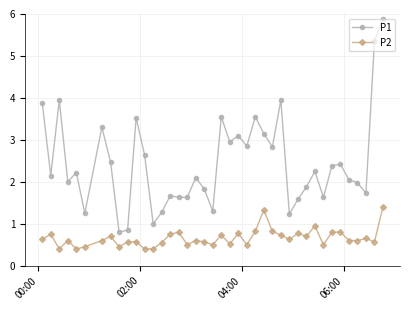

True or false: P2 and P1 intersect in this chart.

False